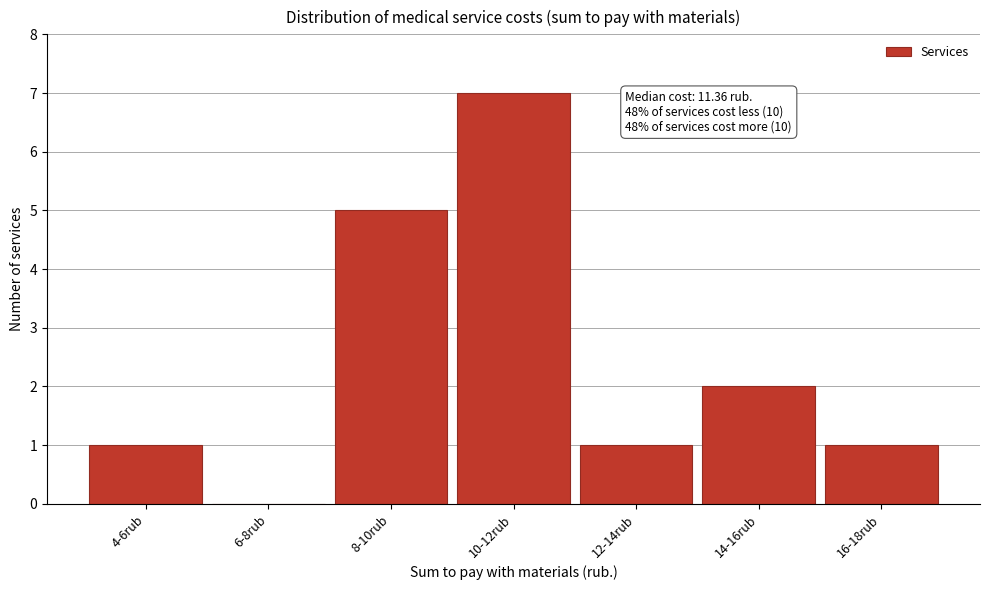

Reading left to right, extract all data points from this chart.

4-6rub=1	6-8rub=0	8-10rub=5	10-12rub=7	12-14rub=1	14-16rub=2	16-18rub=1